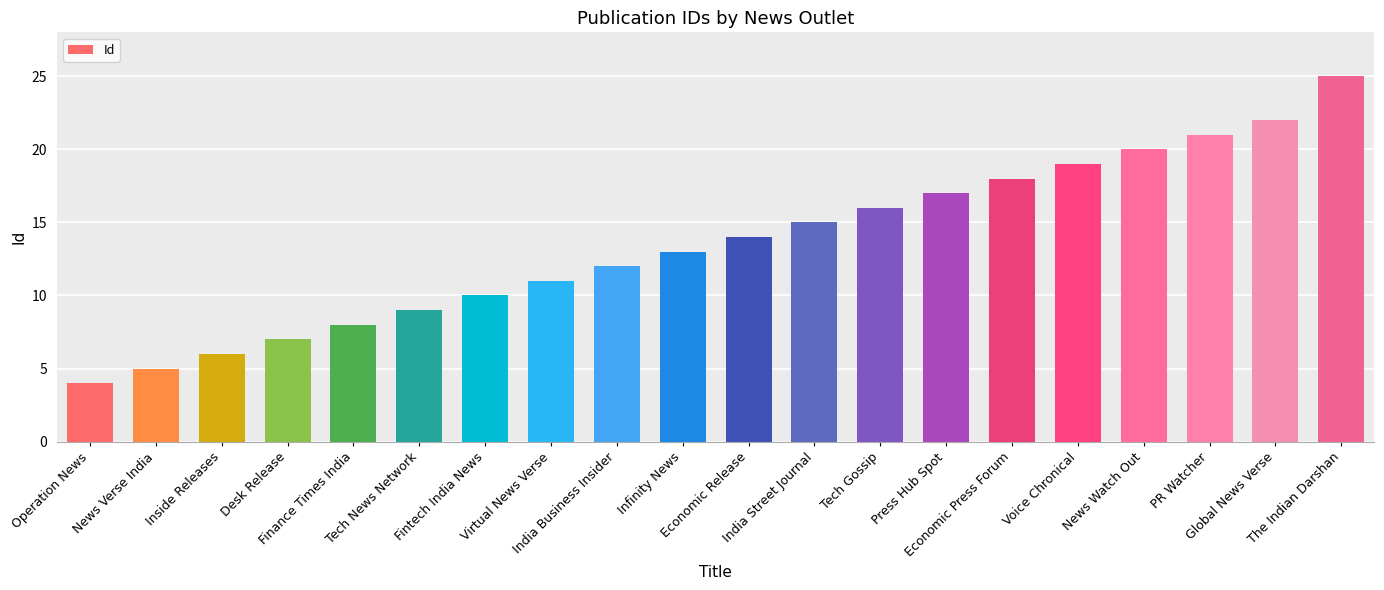

What is the ratio of the value at Virtual News Verse to the value at Desk Release?

1.6